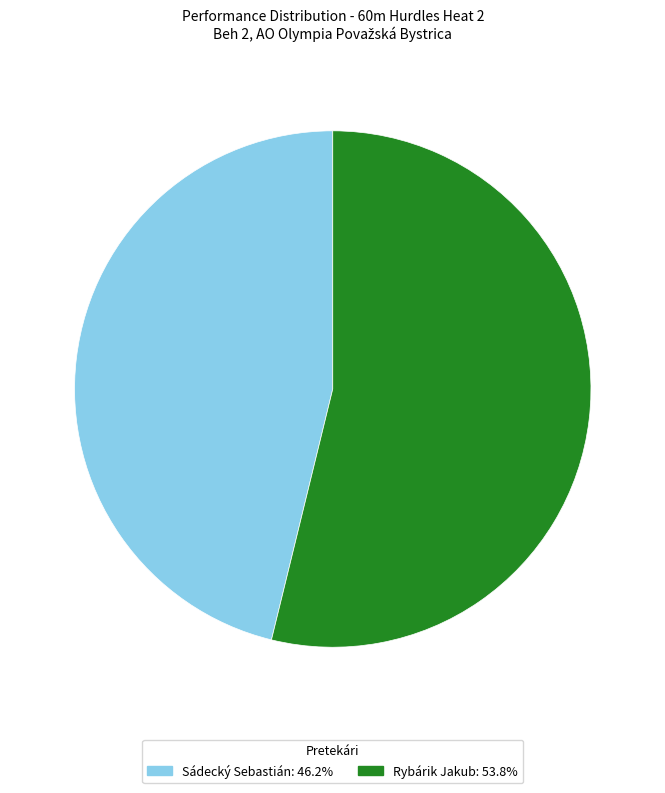

Does any single category account for the majority?

Yes